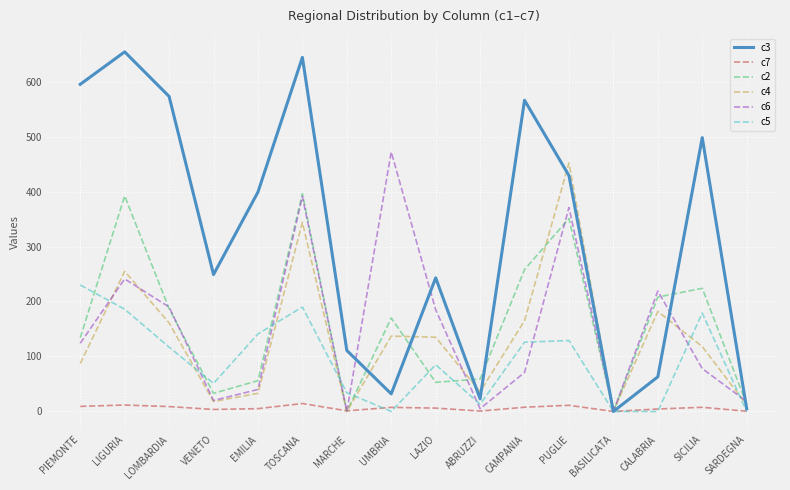

What is the maximum value for c6?

472.0